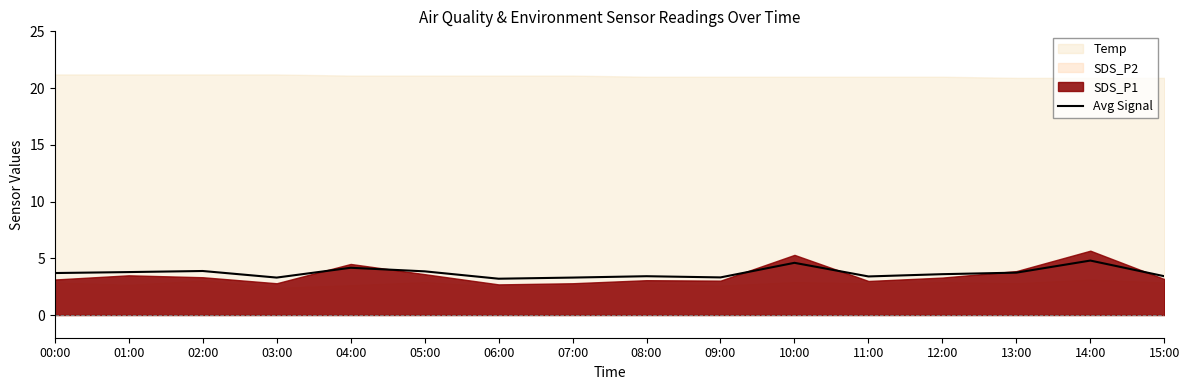

How many data points does each series have?

16